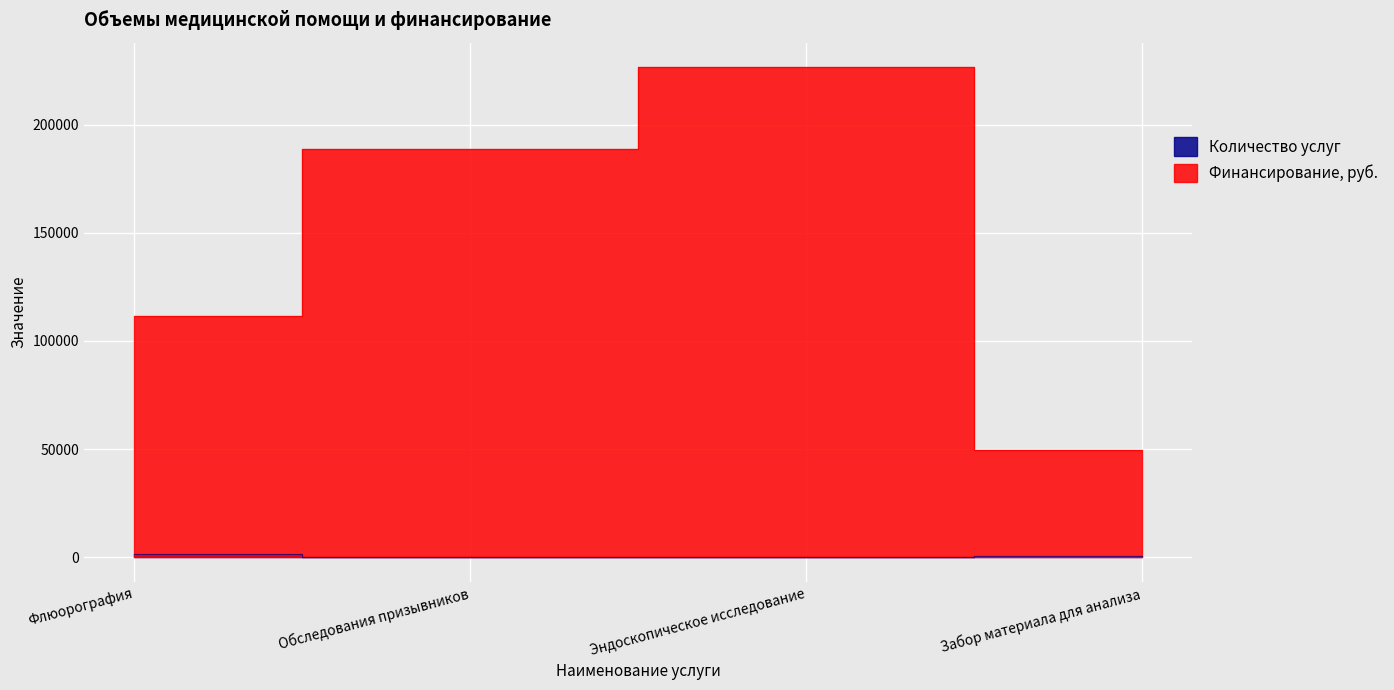

What is the approximate value of Количество услуг at Обследования призывников?

240